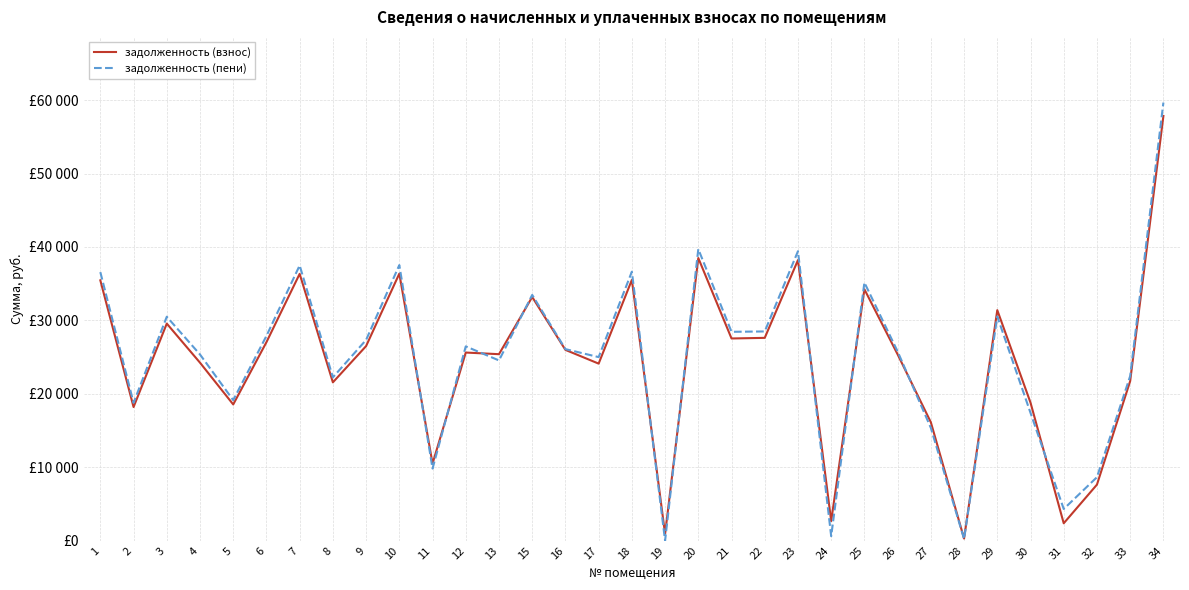

After their last crossing, which series has the higher values: задолженность (пени) or задолженность (взнос)?

задолженность (пени)